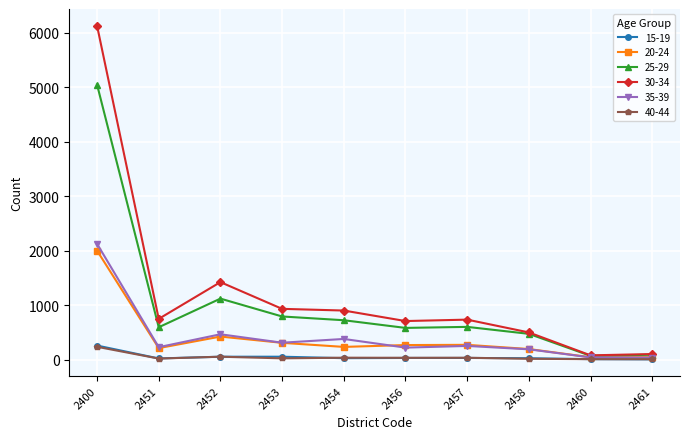

What is the sum of all 40-44 values?

472